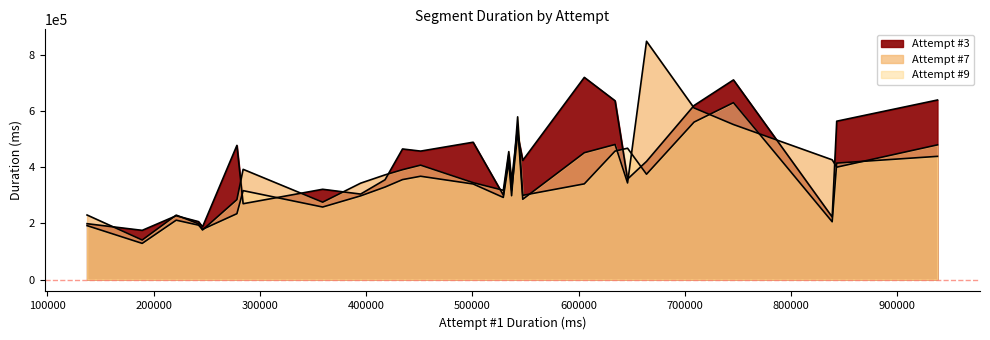

How many intersections are there between Attempt #9 and Attempt #3?

5